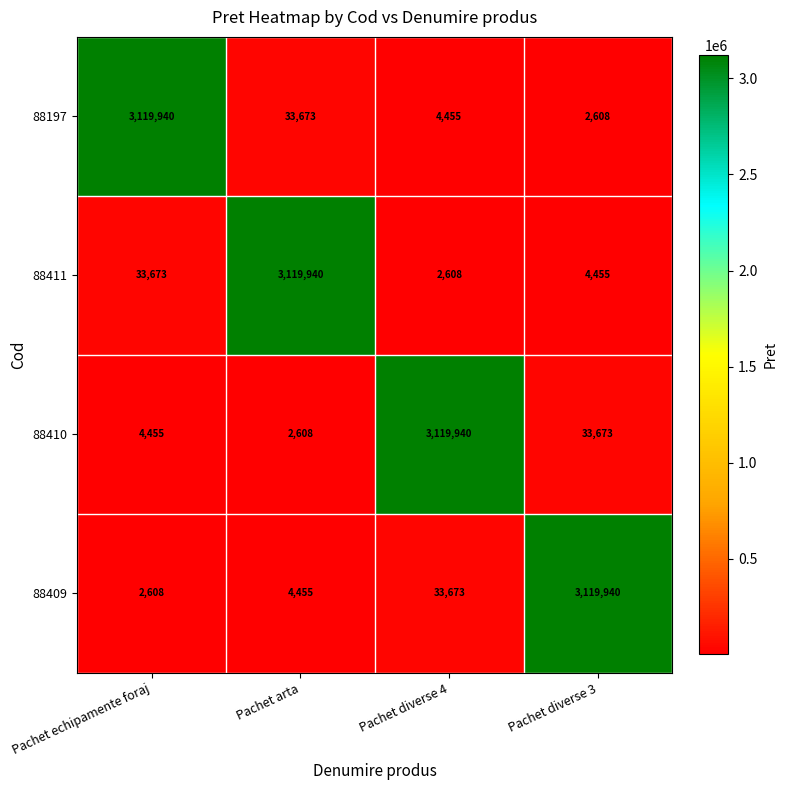

At which label does 88411 reach its peak?

Pachet arta